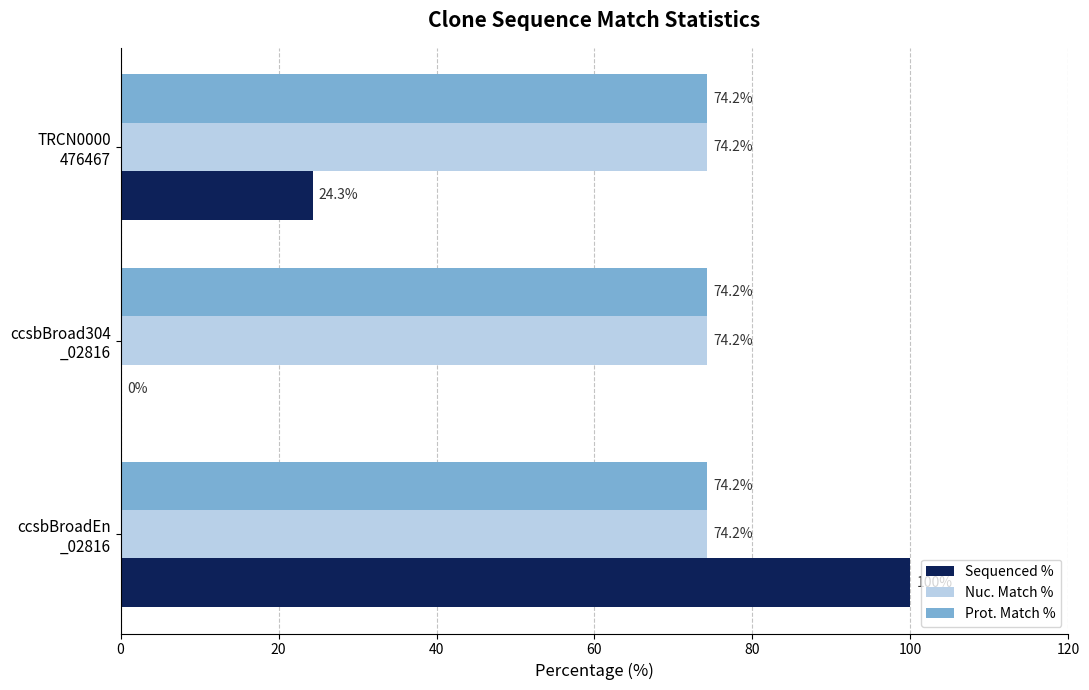

What is the sum of all Prot. Match % values?

222.6